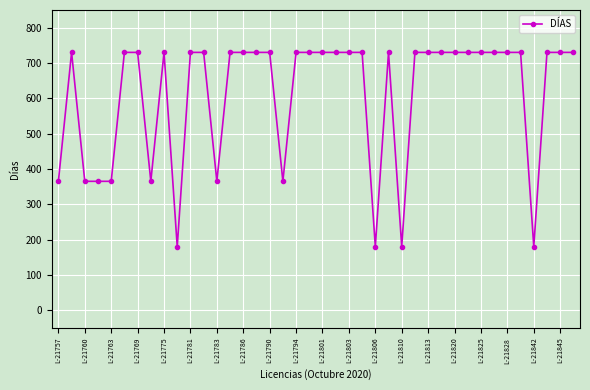

What is the sum of all values?

24445